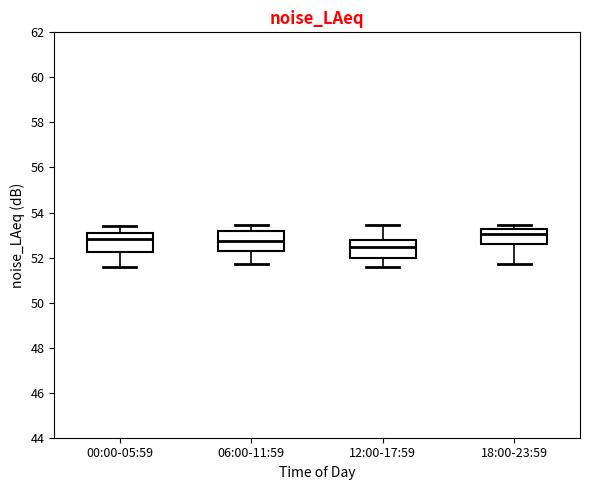

Where does the median line of the box for 12:00-17:59 sit on the y-axis? The values are not printed on the chart, so give them approximately, as read against the axis.

52.4